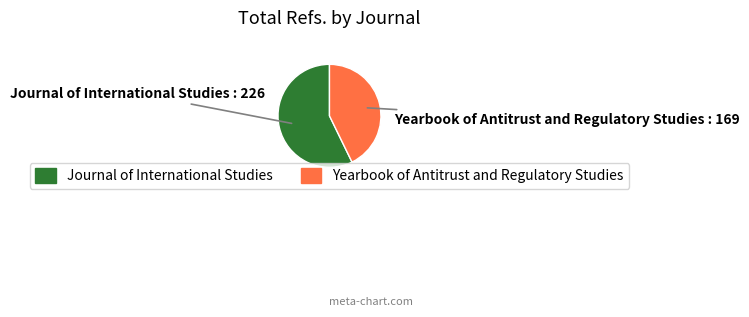

Does Journal of International Studies represent more than half of the total?

Yes